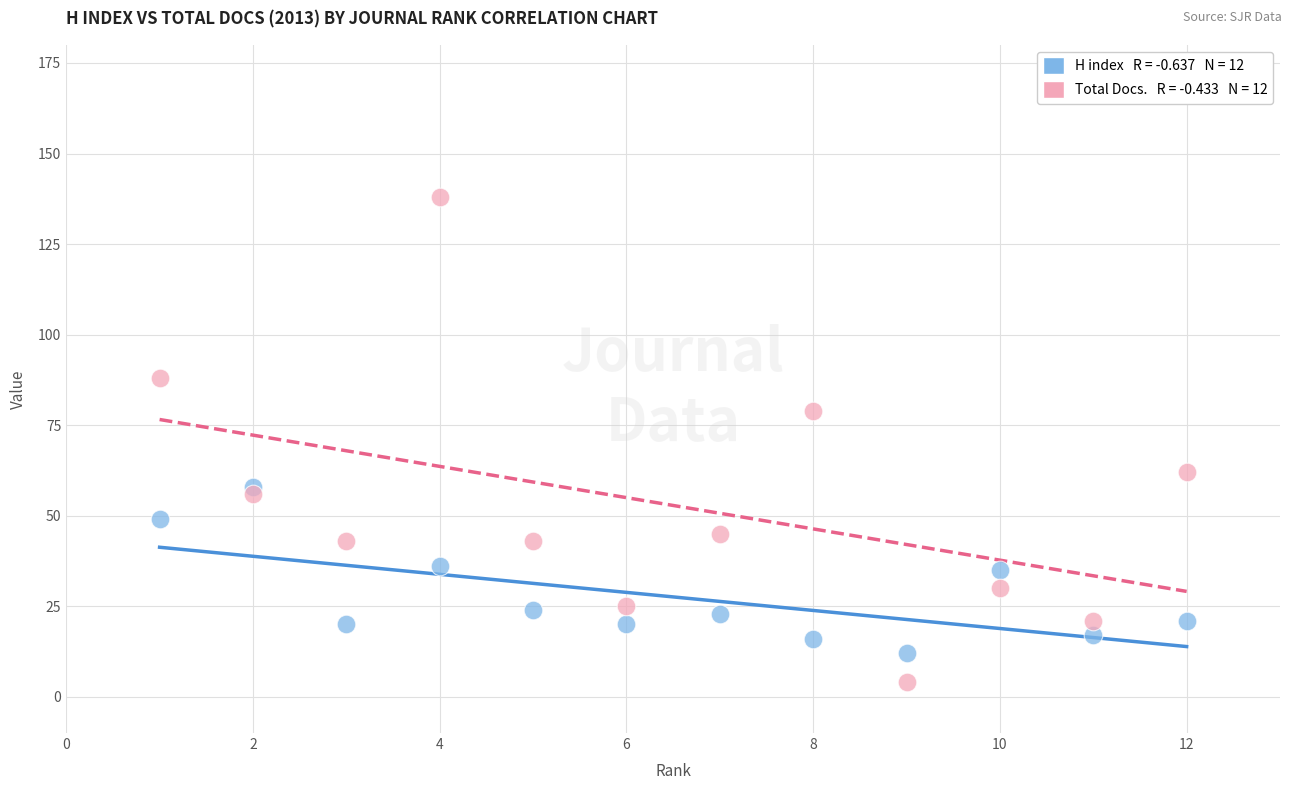

Across all data points, what is the range of Y values (max minus min)?

134